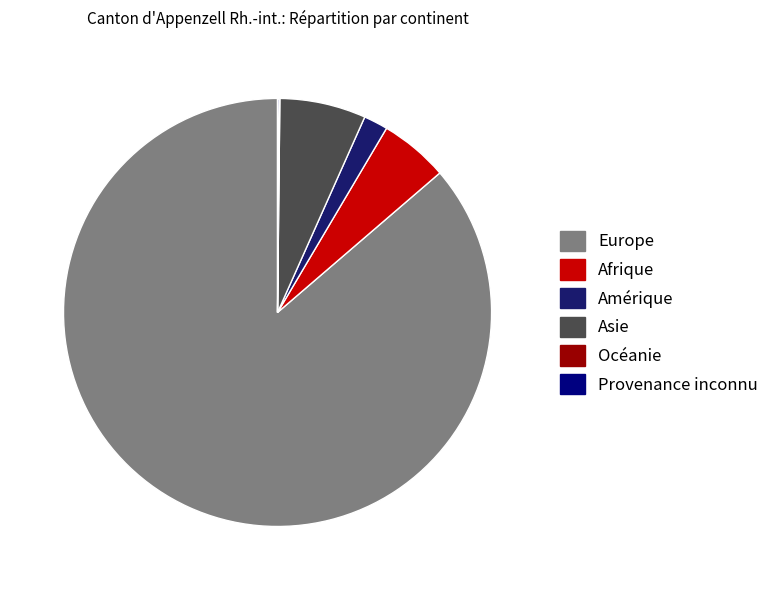

What is the majority slice?

Europe